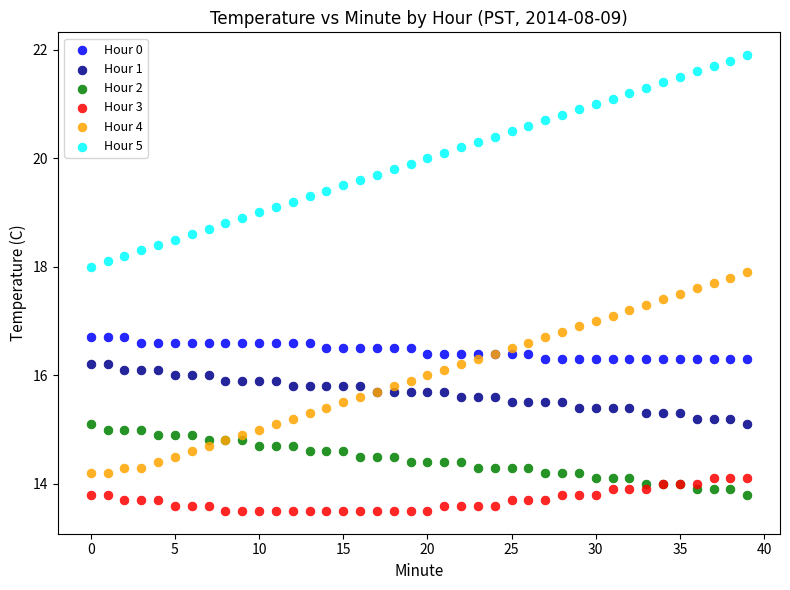

Which series has the widest spread of Y values?

Hour 5